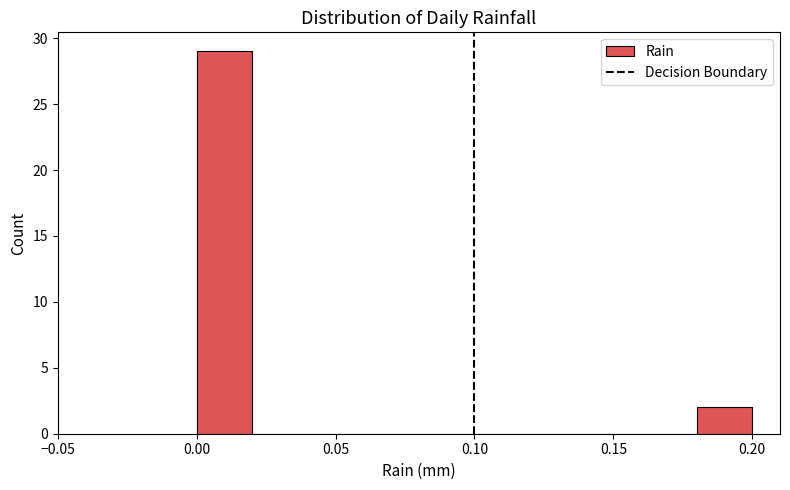

What is the height of the bar covering 0.18 to 0.20 on the x-axis? The values are not printed on the chart, so give them approximately, as read against the axis.

2